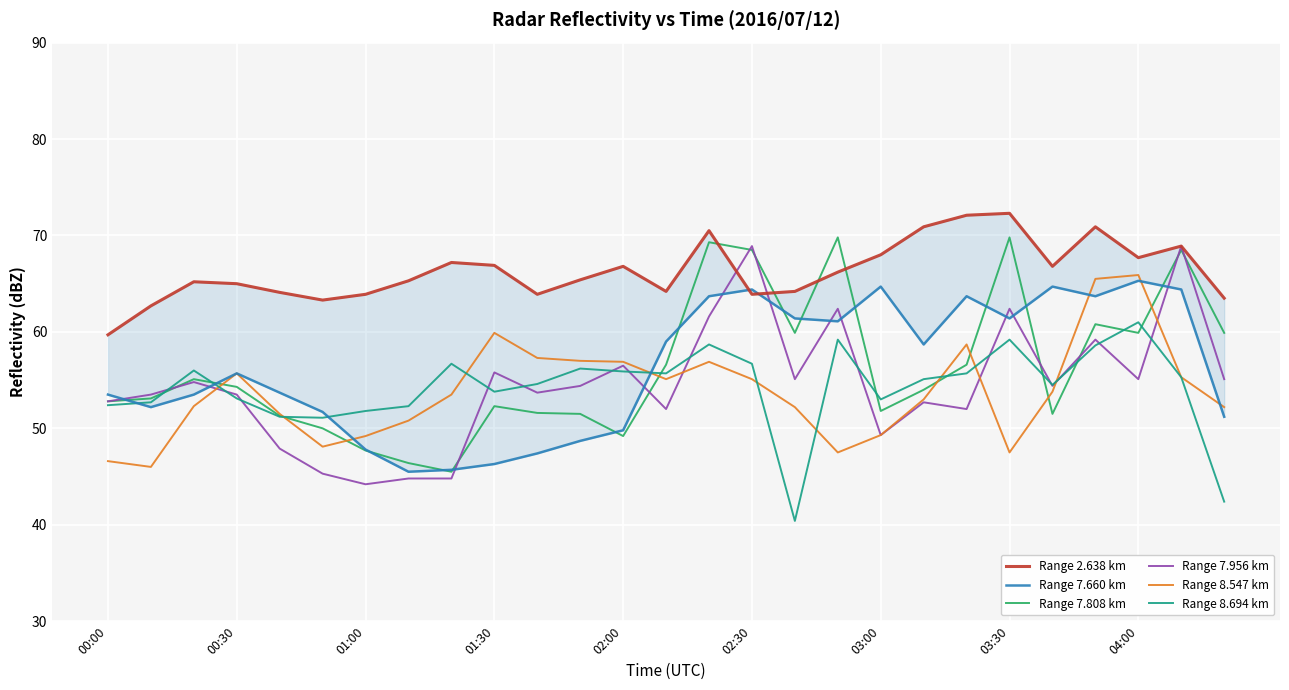

Is this an area chart (filled region under the line)?

No